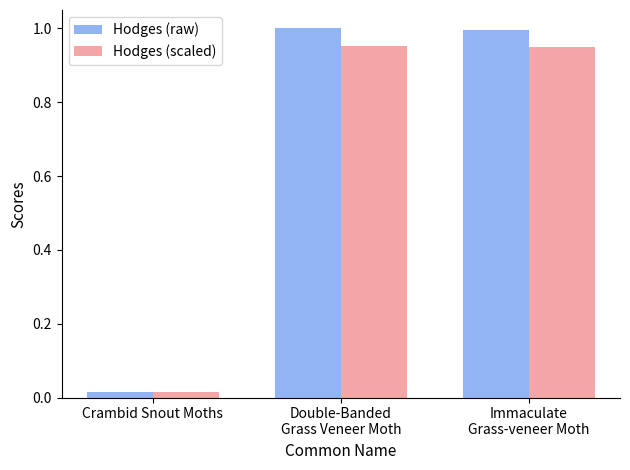

Rank the series by their maximum value, from lowest to highest.

Hodges (scaled), Hodges (raw)